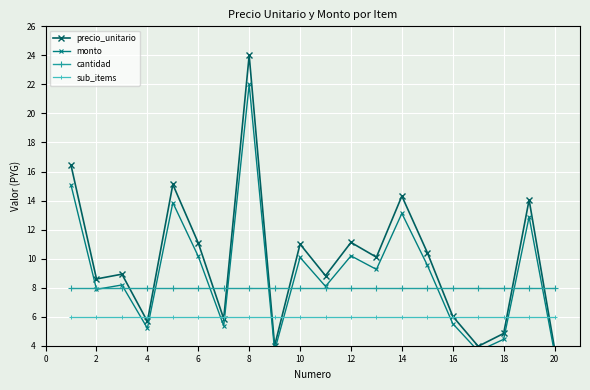

Is this an area chart (filled region under the line)?

No